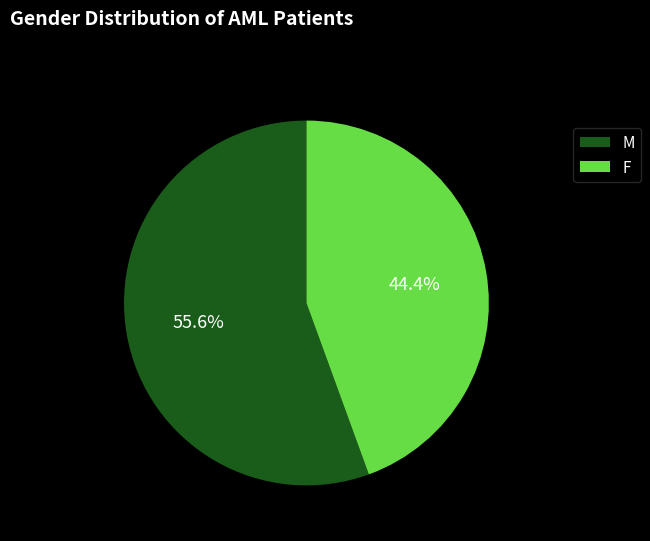

How many segments does this pie chart have?

2